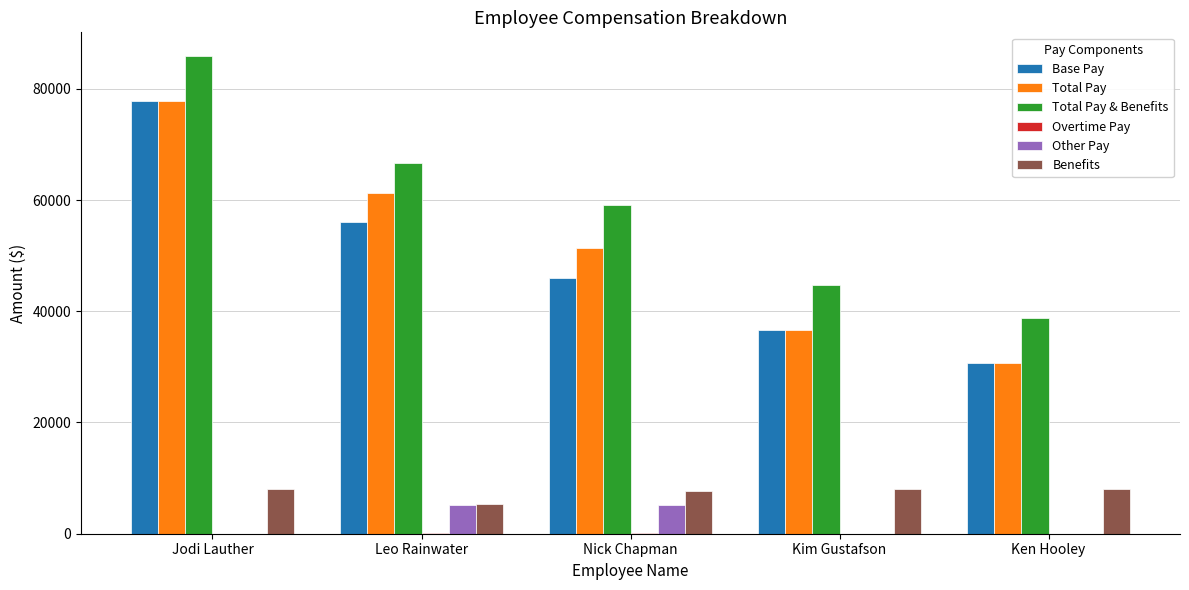

What is the total value across all series at Ken Hooley?

108394.6